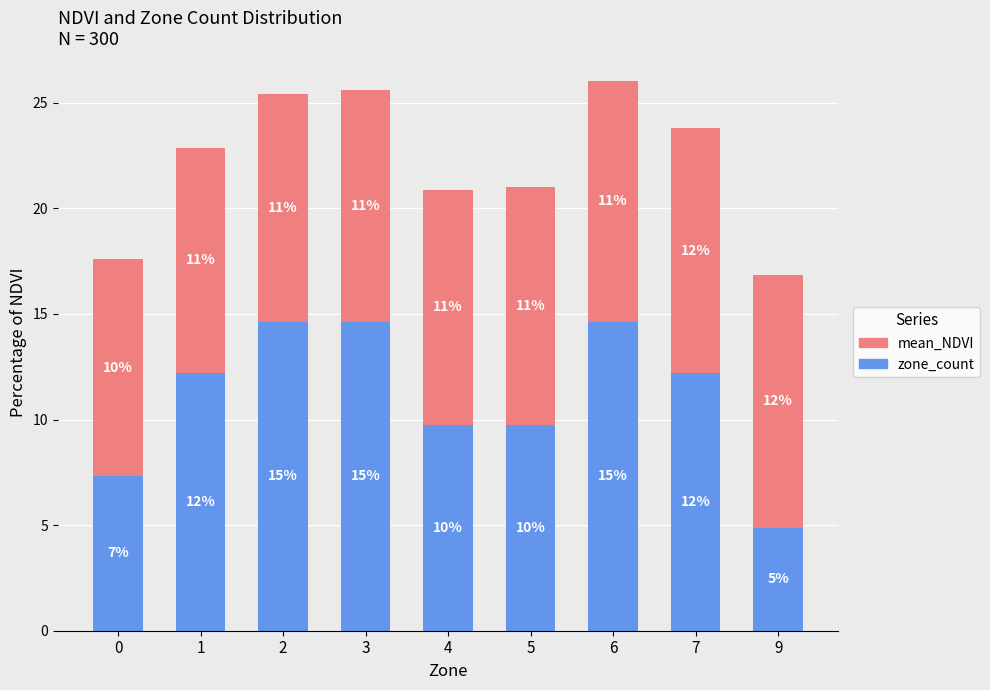

What is the difference between the maximum and minimum values in the zone_count series?

9.8